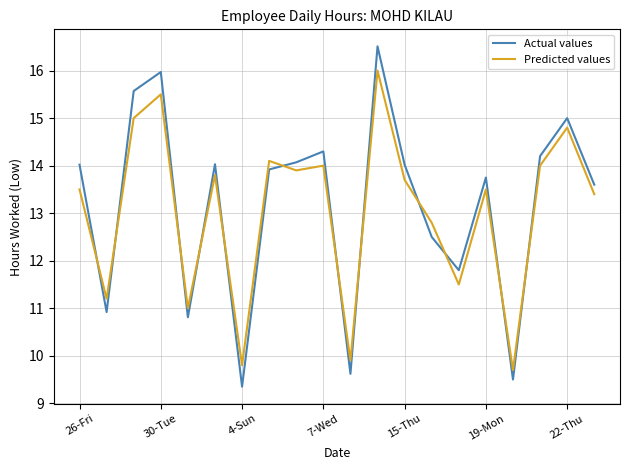

Which series has the largest range (max minus min)?

Actual values